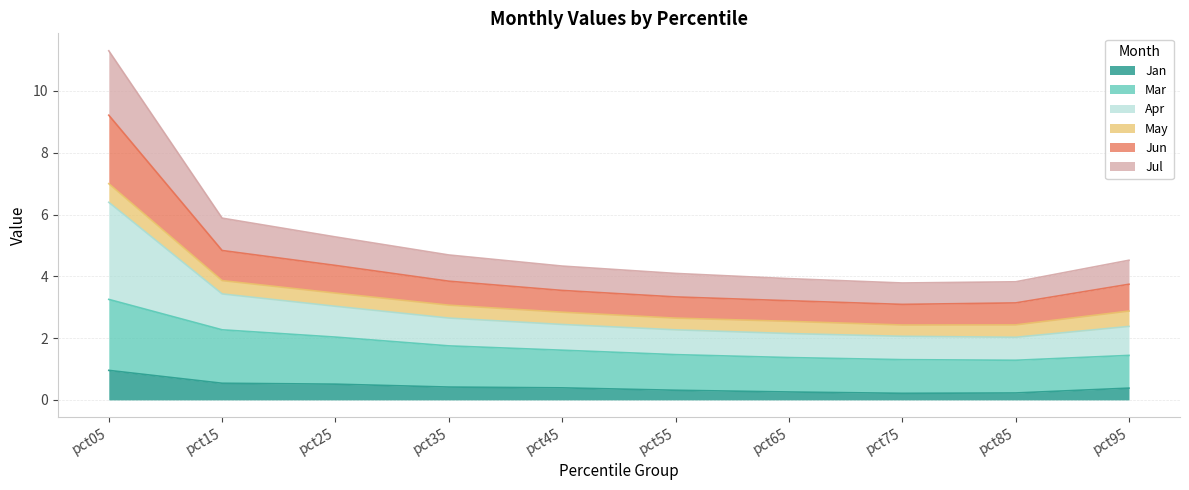

What is the greatest value displayed?

11.3